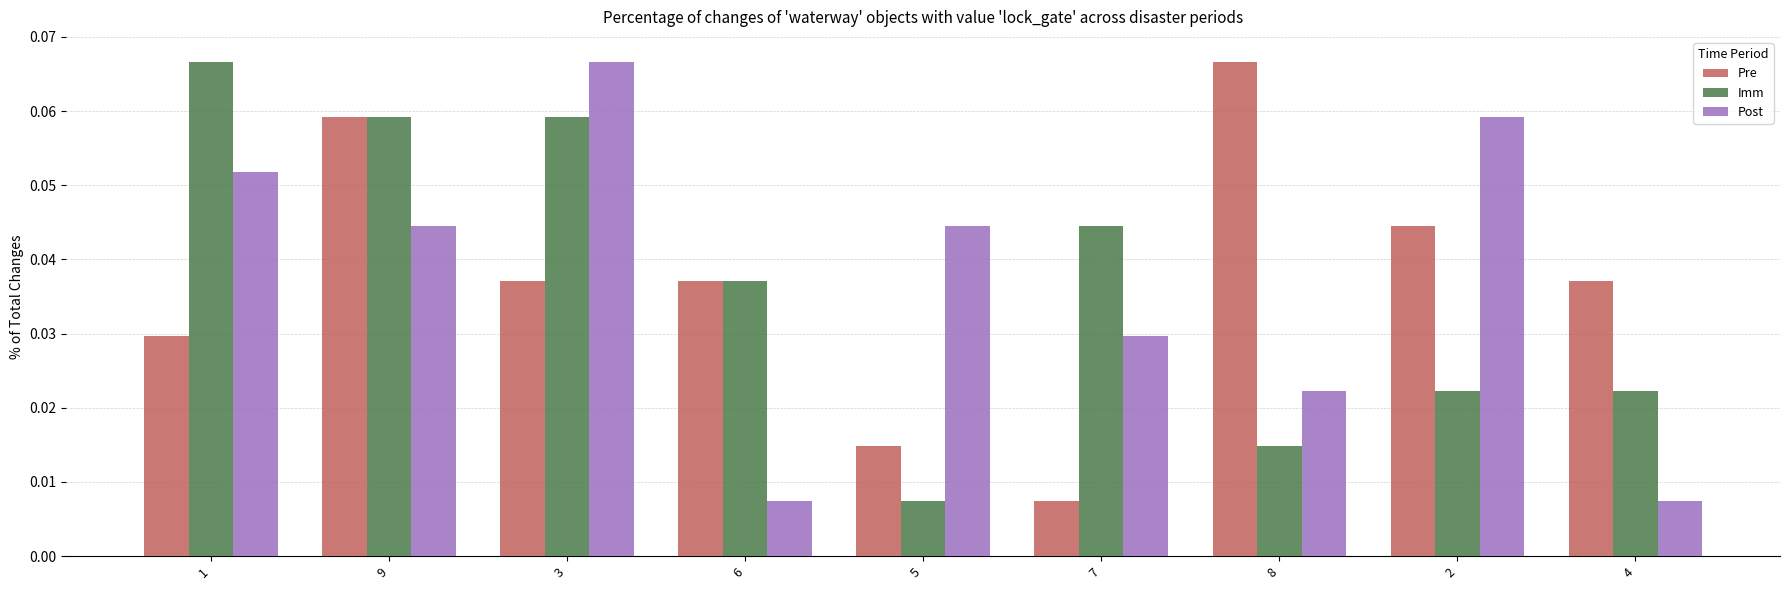

At 3, list the series in order from smallest to largest.

Pre, Imm, Post